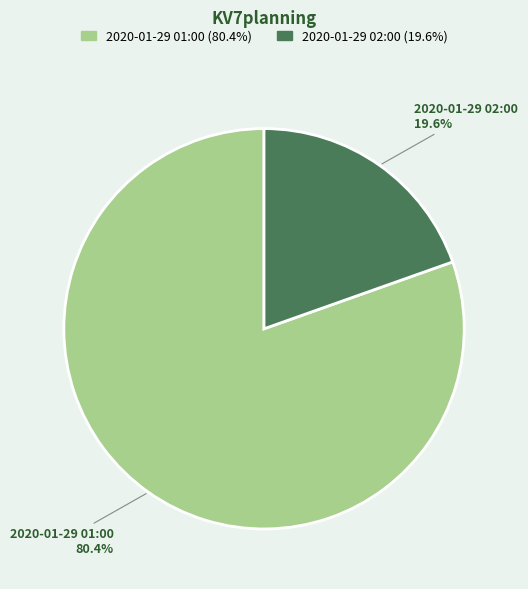

How many segments does this pie chart have?

2